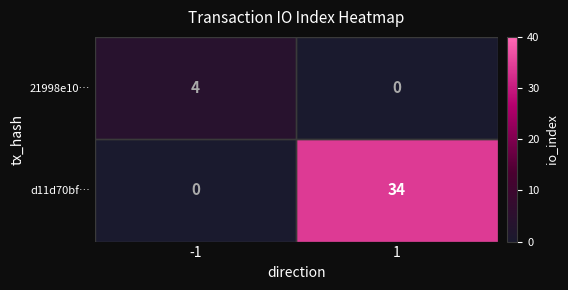

Rank the series by their average value, from highest to lowest.

d11d70bf…, 21998e10…